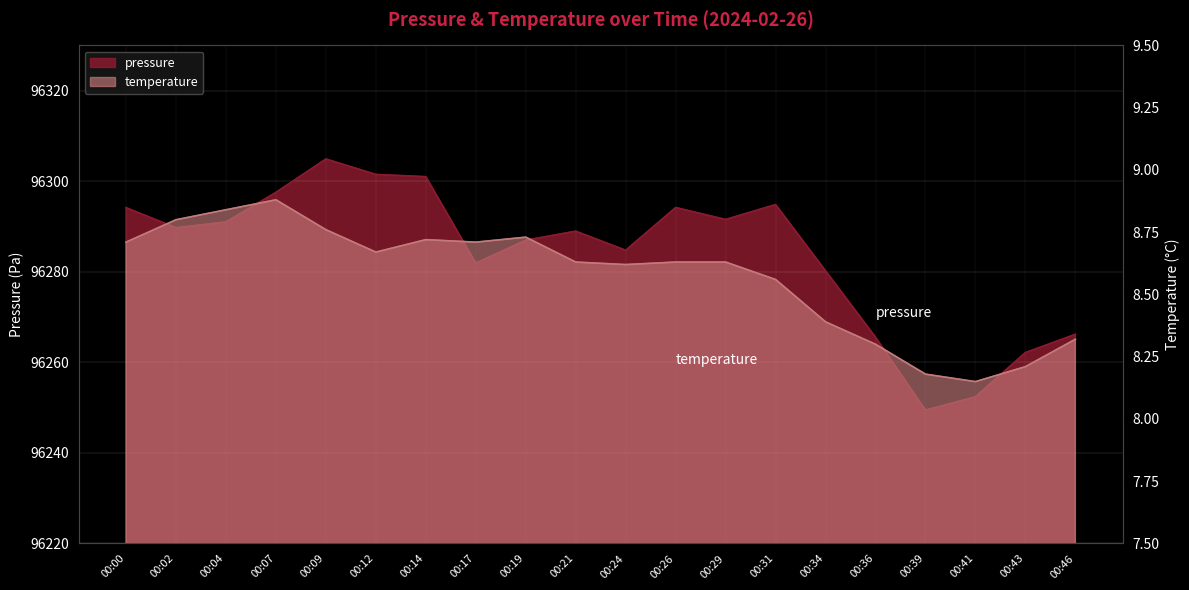

What is the maximum value shown in the chart?

96304.9